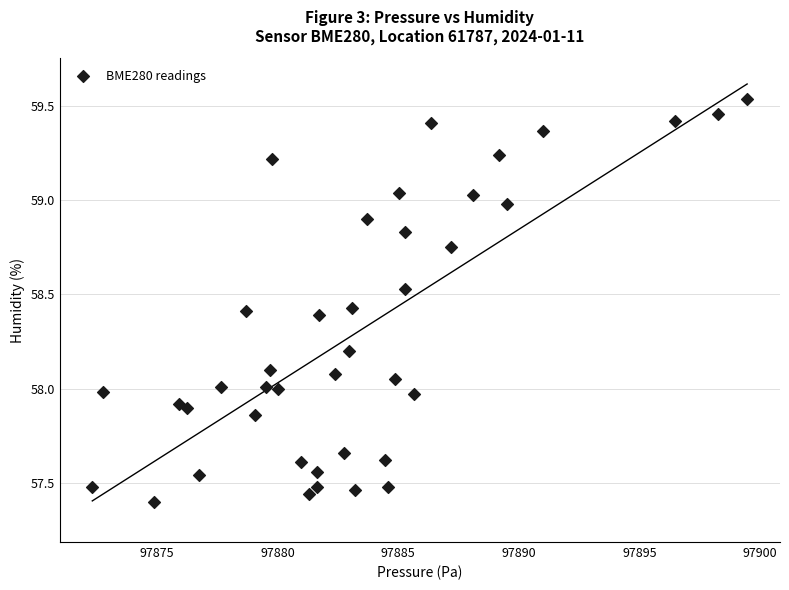

What is the range of X values (max minus min)?

27.2